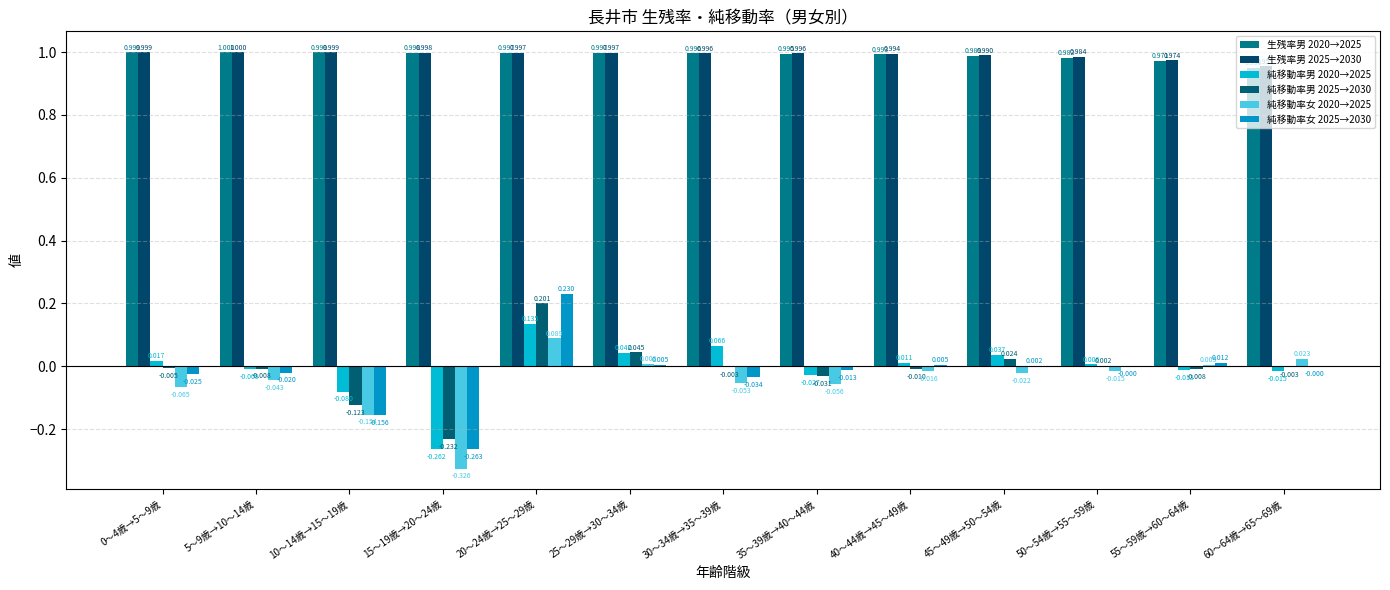

How many groups of bars are there?

13